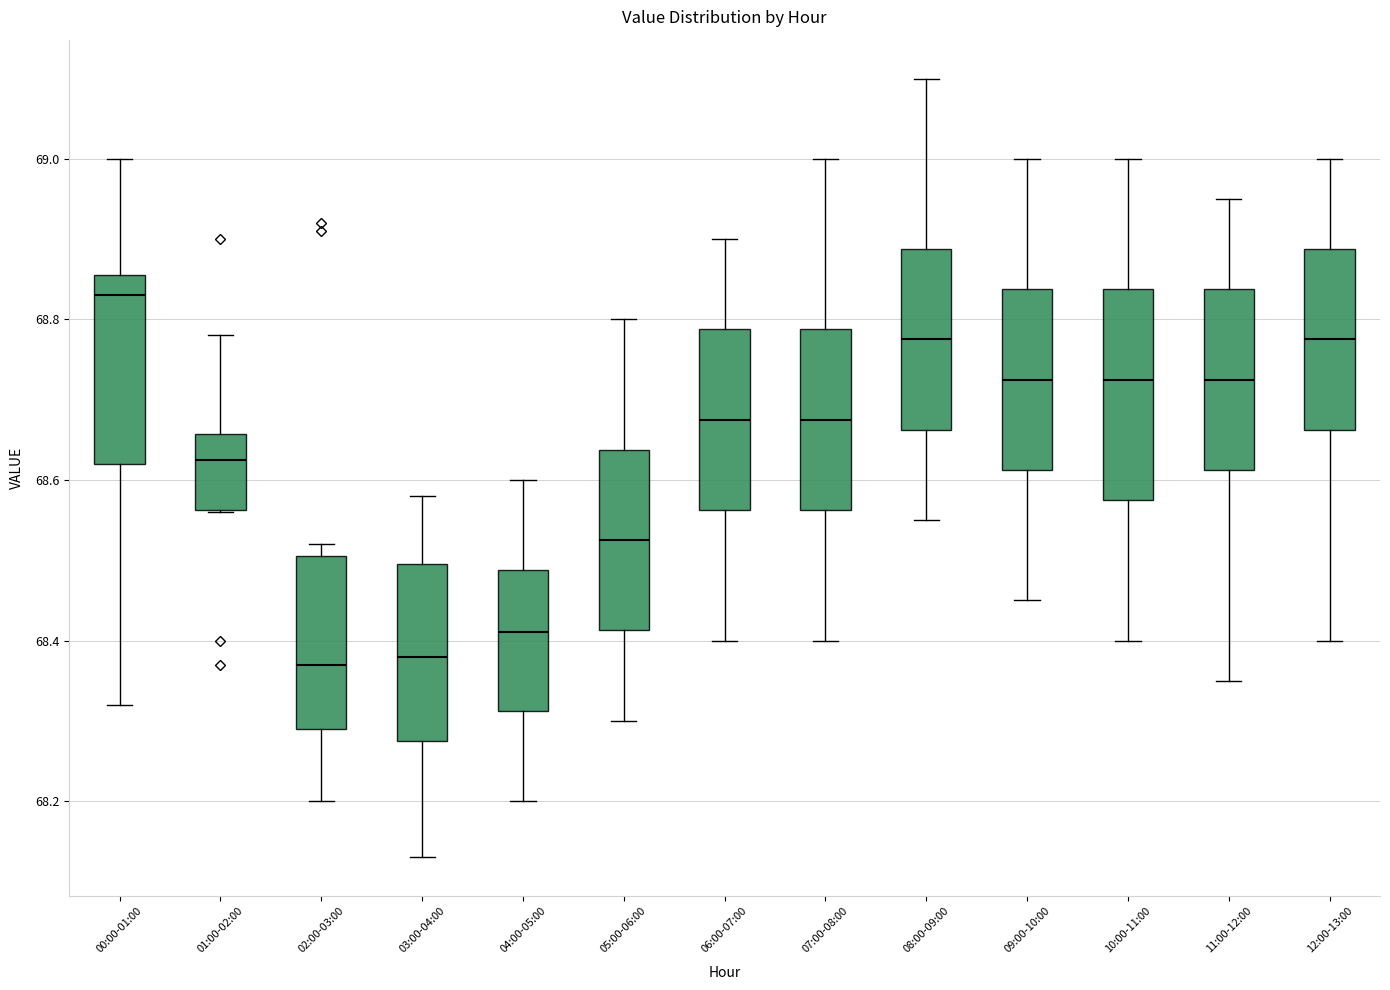

Reading left to right, transcribe this box plot: for each box, give where its median line is, the range the box spans, and where its two whiskers end, as read against the y-axis. The values are not printed on the chart, so give them approximately, as read against the axis.

00:00-01:00: median 68.84, box 68.62 to 68.86, whiskers 68.32 to 69.00
01:00-02:00: median 68.62, box 68.56 to 68.66, whiskers 68.56 to 68.78
02:00-03:00: median 68.38, box 68.30 to 68.50, whiskers 68.20 to 68.52
03:00-04:00: median 68.38, box 68.28 to 68.50, whiskers 68.14 to 68.58
04:00-05:00: median 68.42, box 68.32 to 68.48, whiskers 68.20 to 68.60
05:00-06:00: median 68.52, box 68.42 to 68.64, whiskers 68.30 to 68.80
06:00-07:00: median 68.68, box 68.56 to 68.78, whiskers 68.40 to 68.90
07:00-08:00: median 68.68, box 68.56 to 68.78, whiskers 68.40 to 69.00
08:00-09:00: median 68.78, box 68.66 to 68.88, whiskers 68.56 to 69.10
09:00-10:00: median 68.72, box 68.62 to 68.84, whiskers 68.46 to 69.00
10:00-11:00: median 68.72, box 68.58 to 68.84, whiskers 68.40 to 69.00
11:00-12:00: median 68.72, box 68.62 to 68.84, whiskers 68.36 to 68.96
12:00-13:00: median 68.78, box 68.66 to 68.88, whiskers 68.40 to 69.00